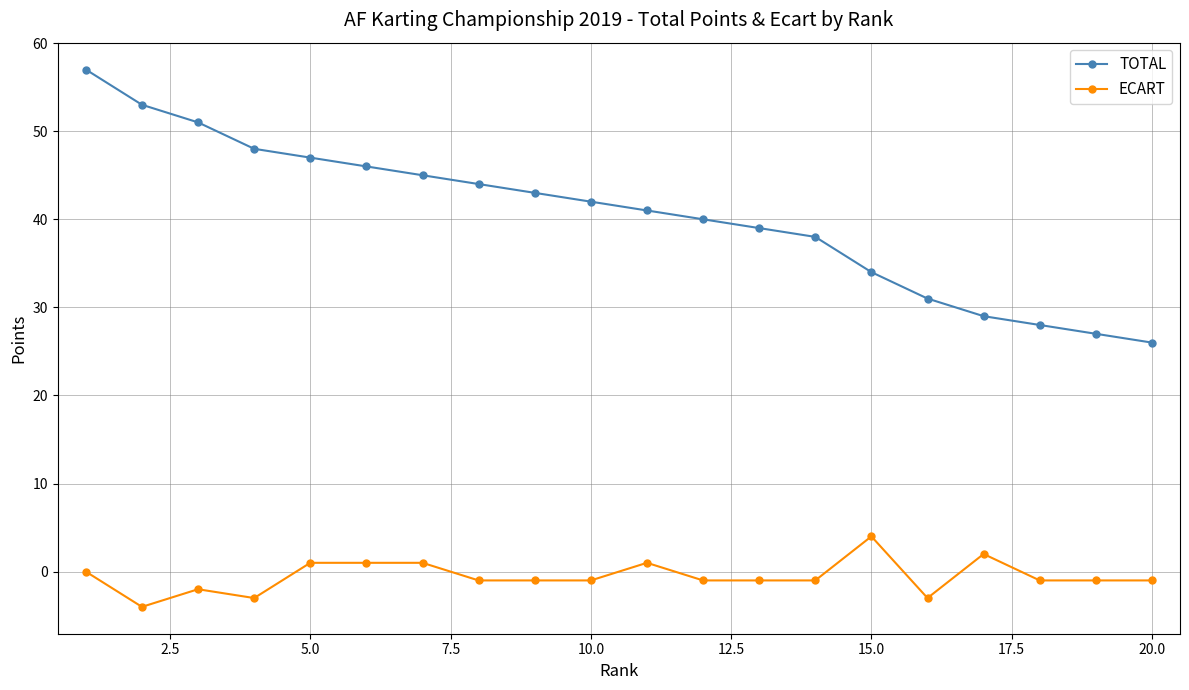

True or false: TOTAL and ECART intersect in this chart.

False